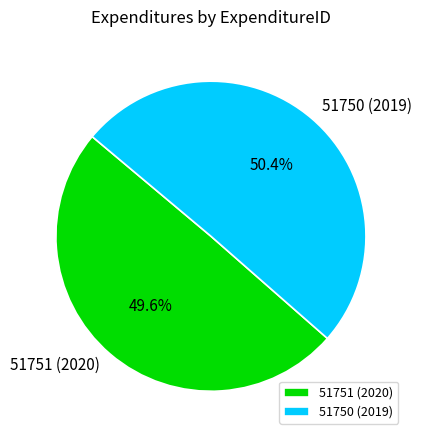

Rank the categories by value from lowest to highest.

51751 (2020), 51750 (2019)